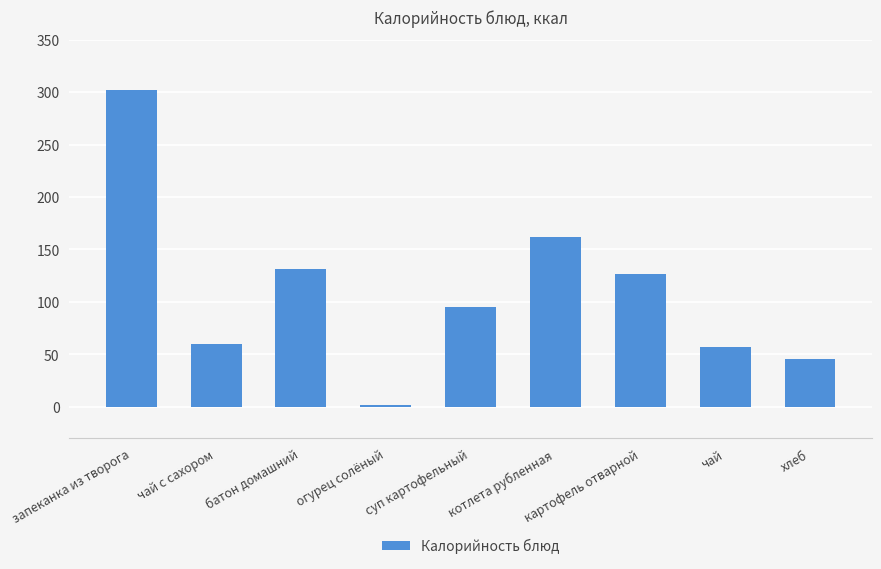

What is the change in value from батон домашний to хлеб?

-85.0